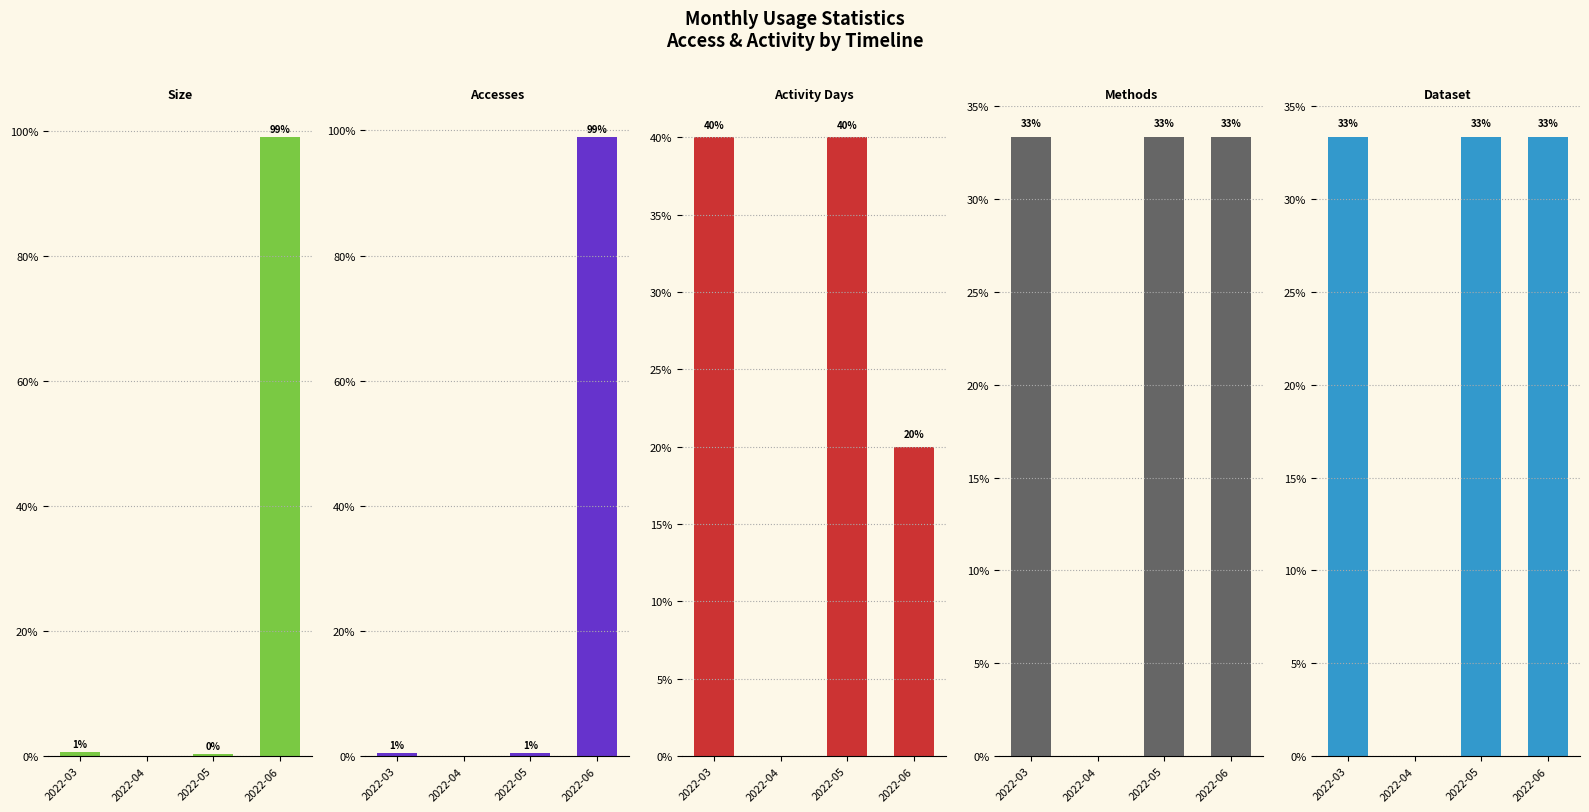

What is the maximum value shown in the chart?

99.0